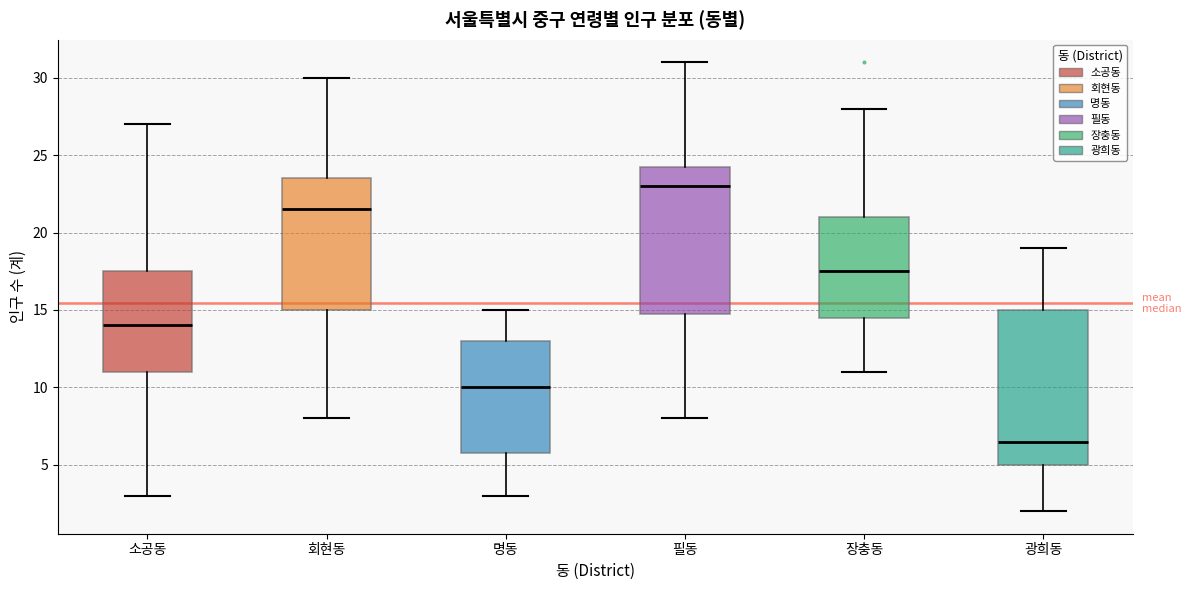

Which box has the lowest median line?

광희동